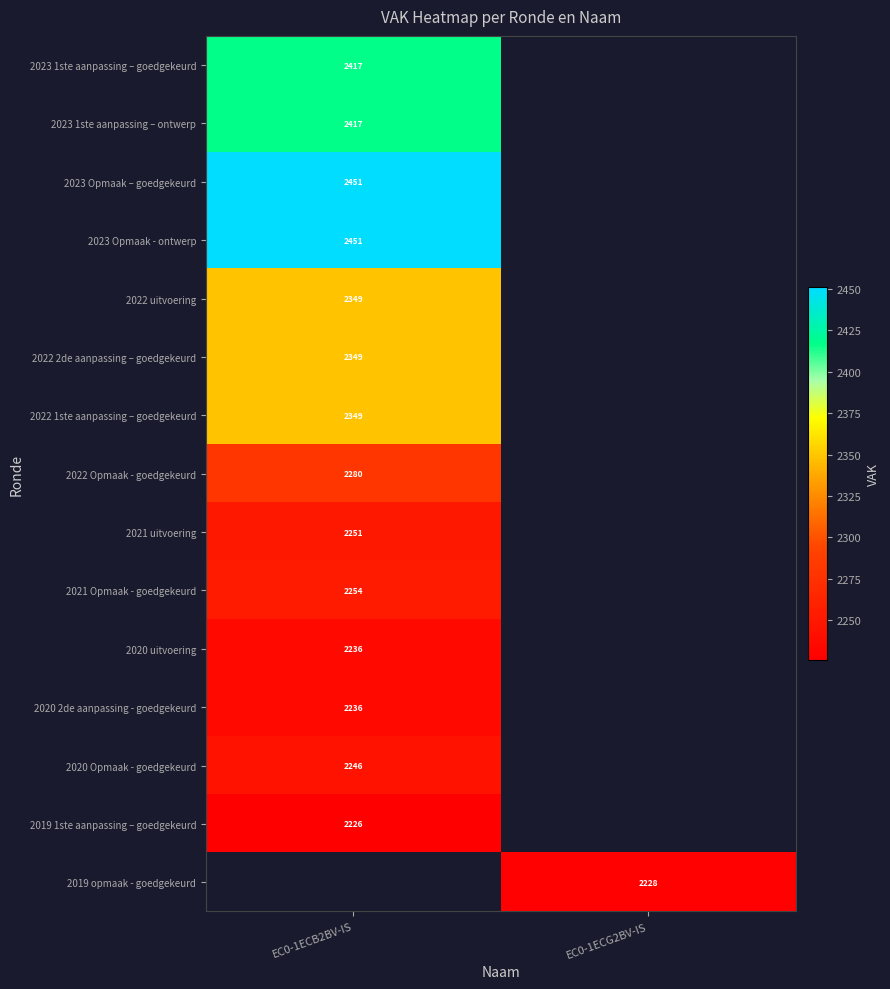

What is the spread (max minus min) of values at EC0-1ECB2BV-IS?

225.0